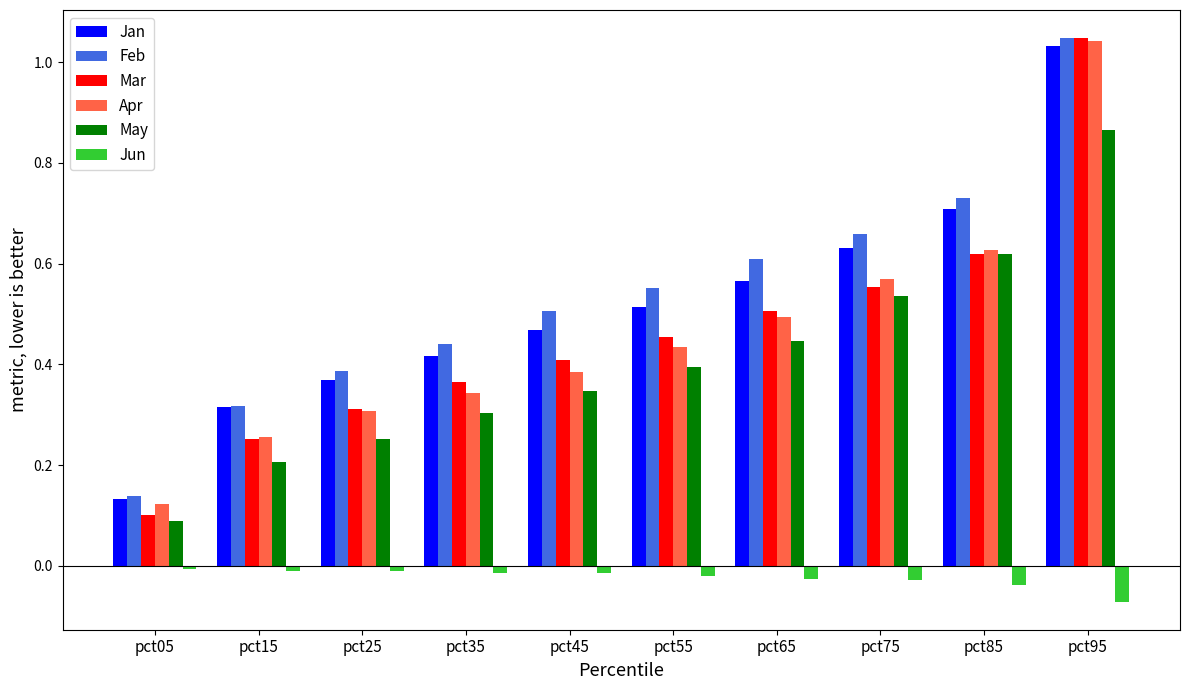

How many groups of bars are there?

10